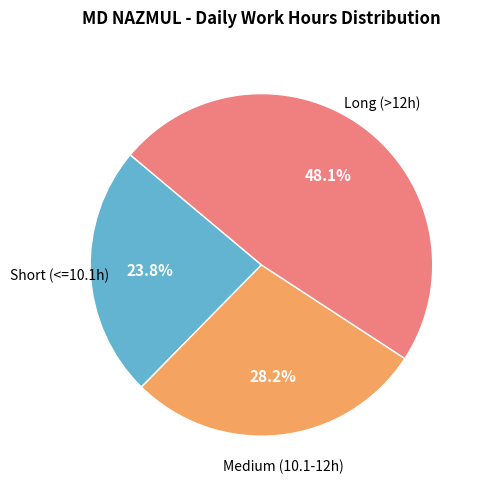

Does any single category account for the majority?

No